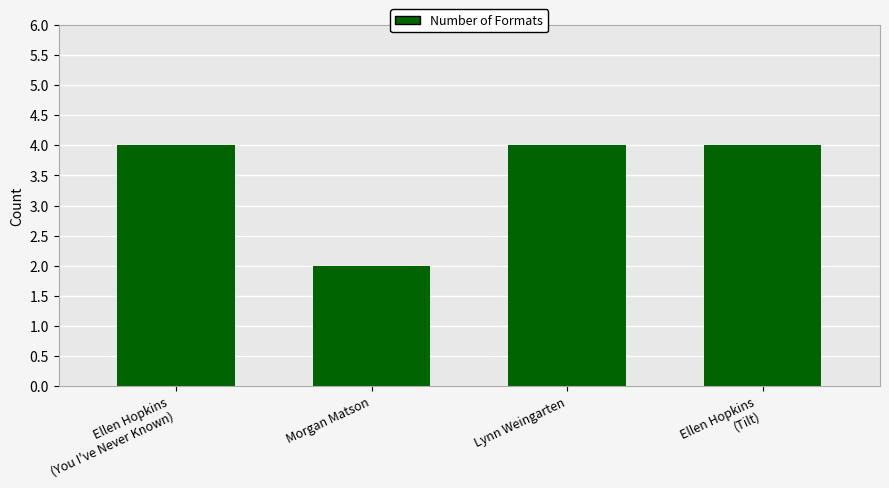

True or false: the data shows 6 at Lynn Weingarten.

False